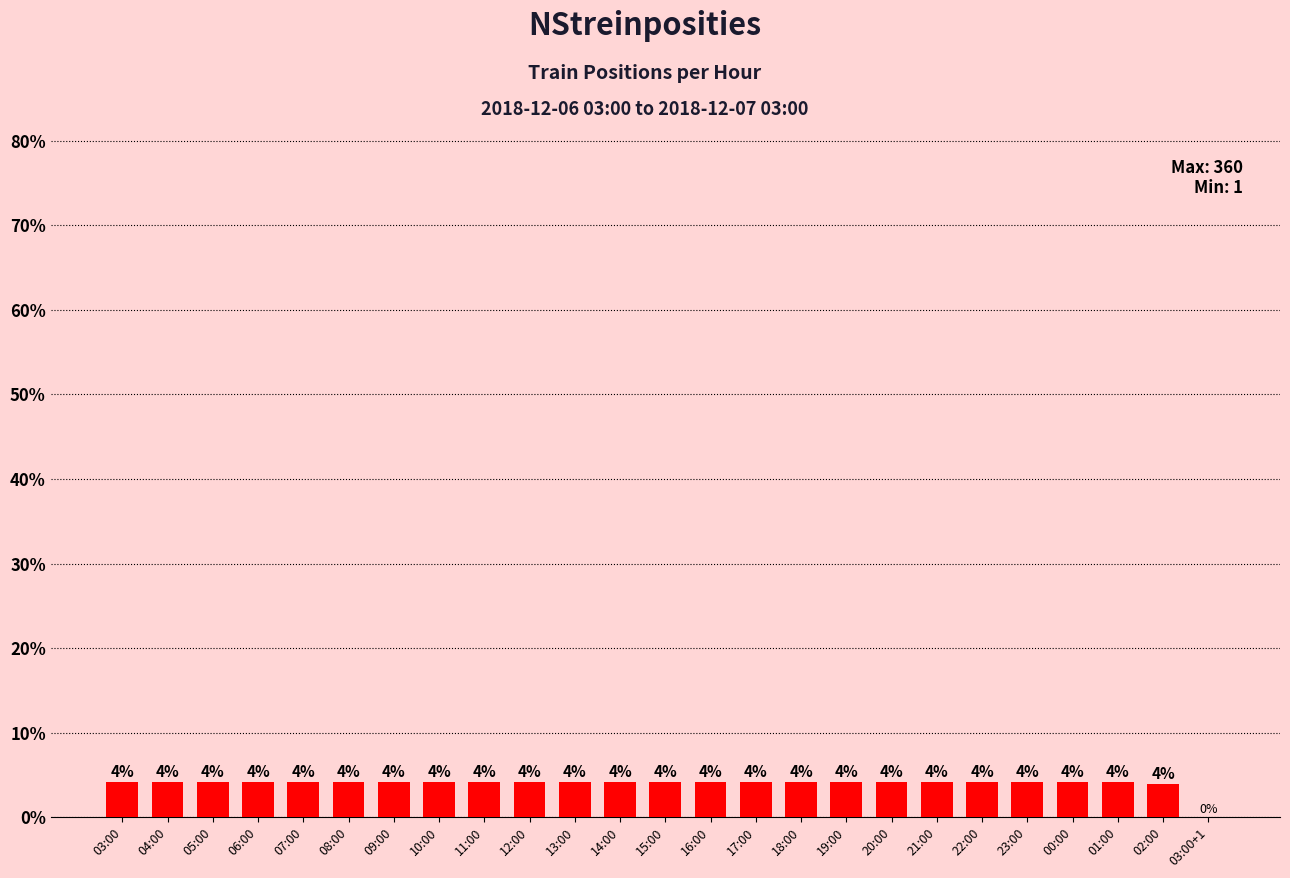

How many categories are shown in the chart?

25